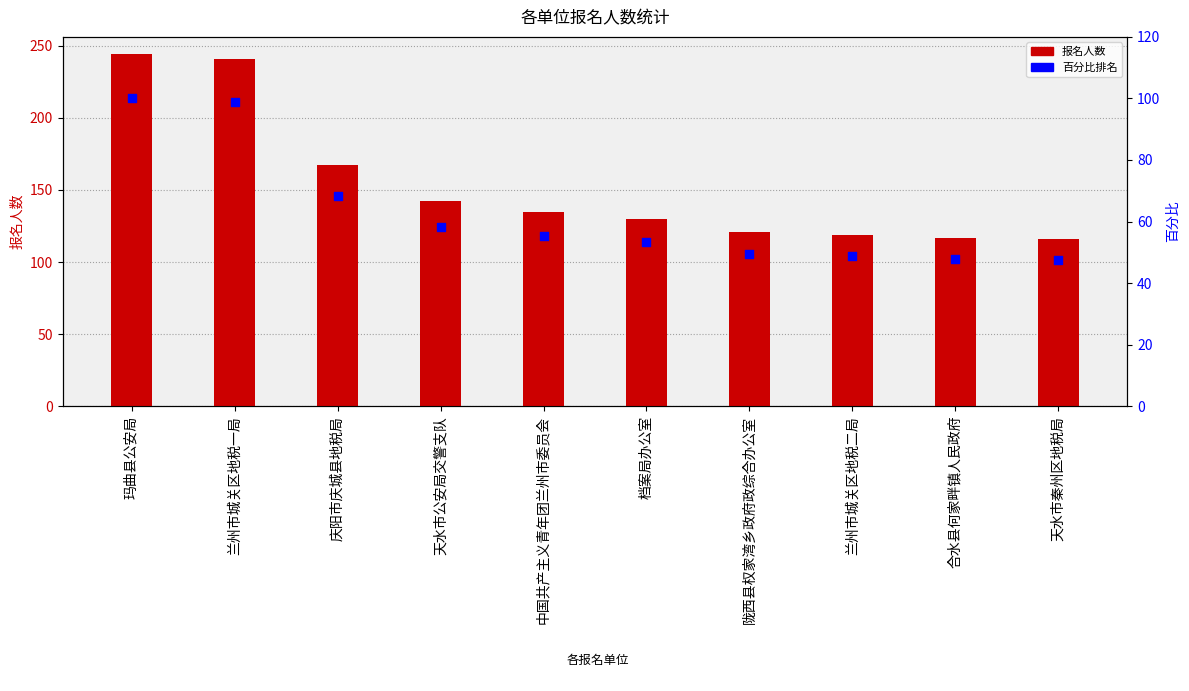

Which series has the widest spread of Y values?

报名人数